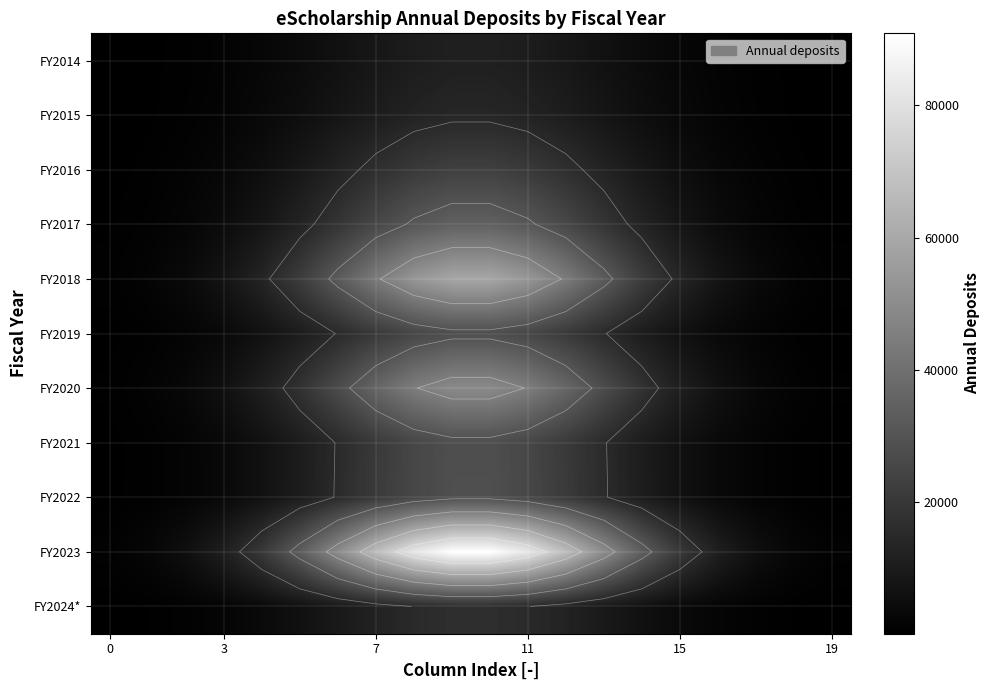

How many values in the FY2021 series are below 10317?

10